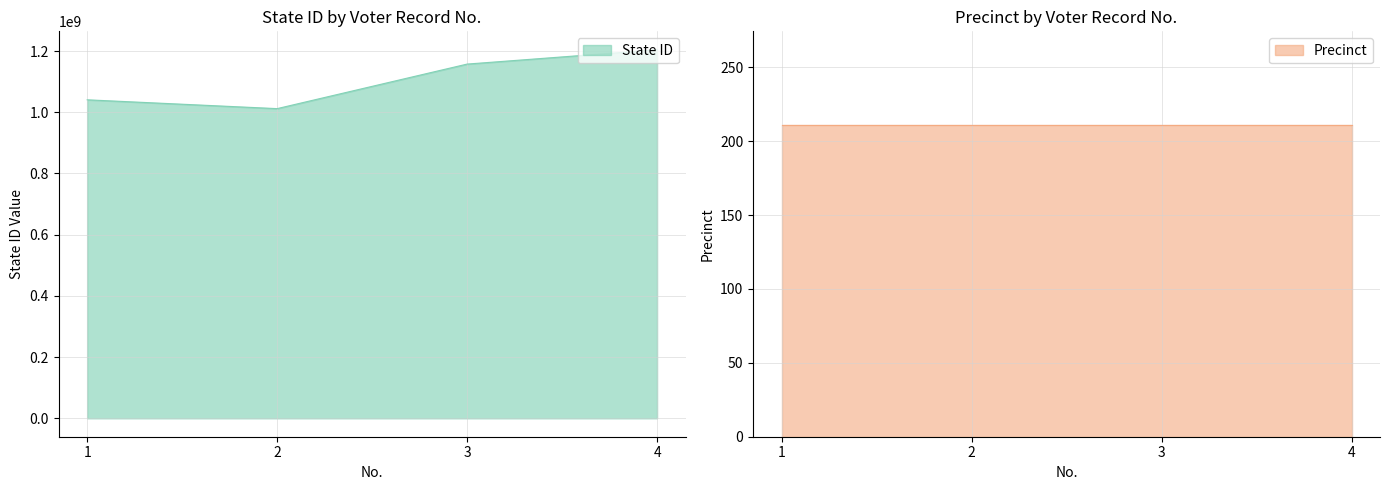

The value of State ID at 4 is 441770536. True or false?

False